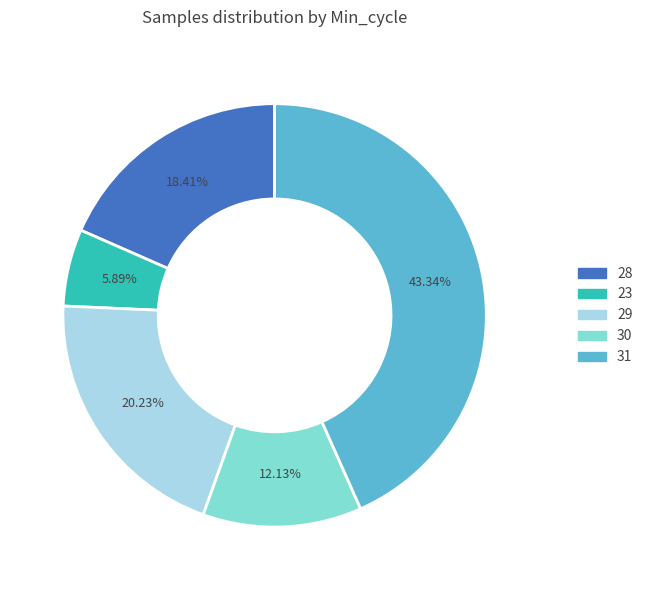

Is there a majority slice in this chart?

No